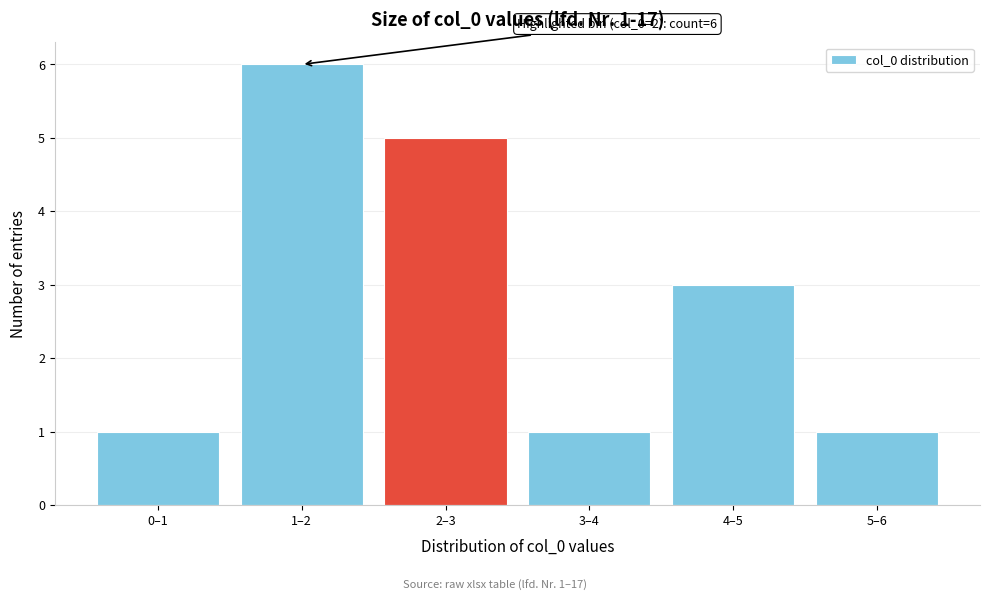

Reading left to right, extract all data points from this chart.

1	6	5	1	3	1